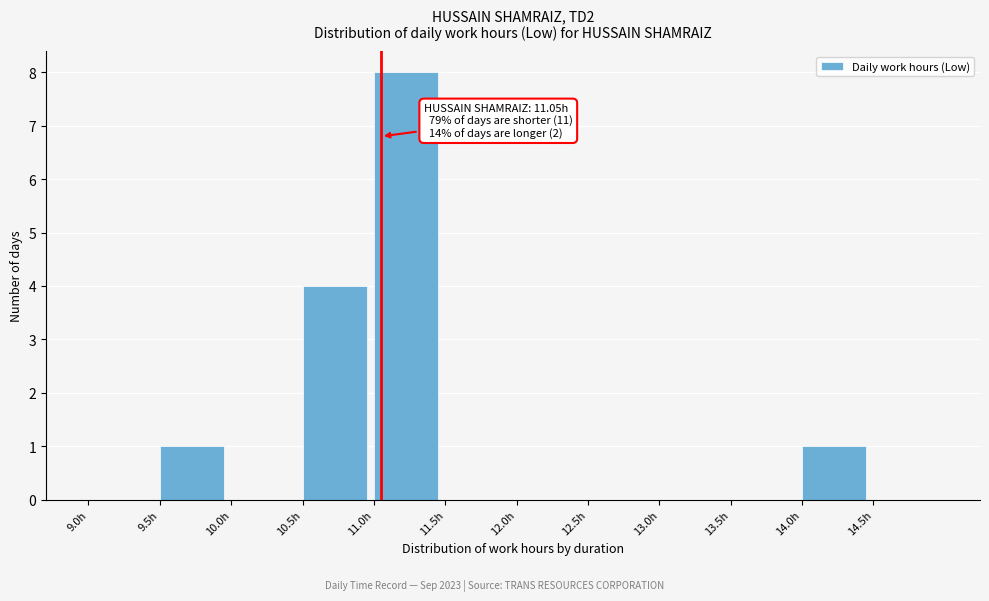

Over which range of the x-axis is the bar tallest?

11.0 to 11.5